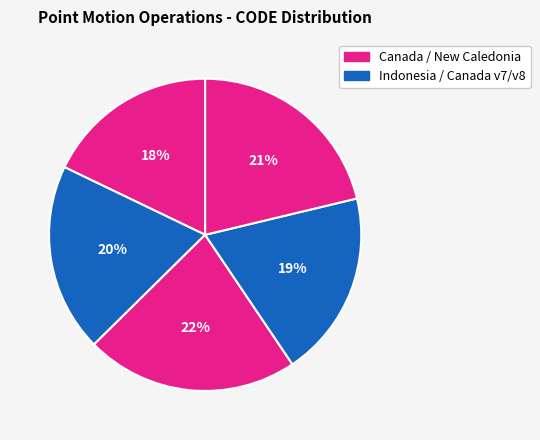

Count the number of slices in the pie.

5